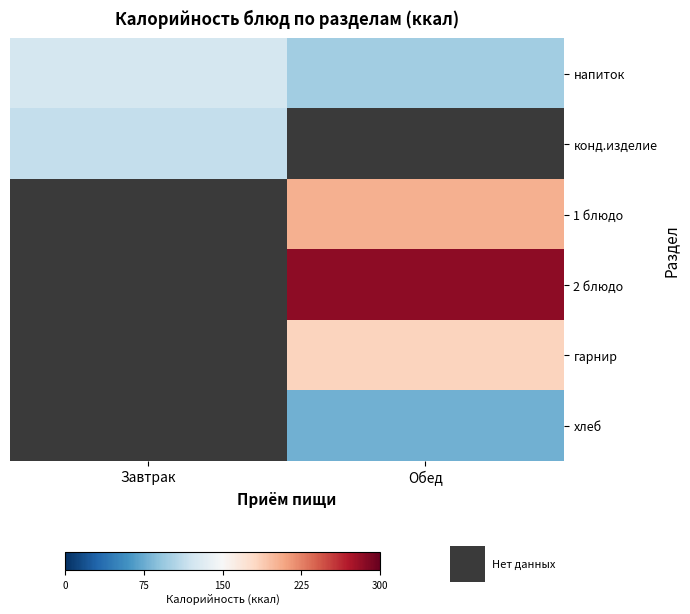

Count the number of categories in the chart.

2